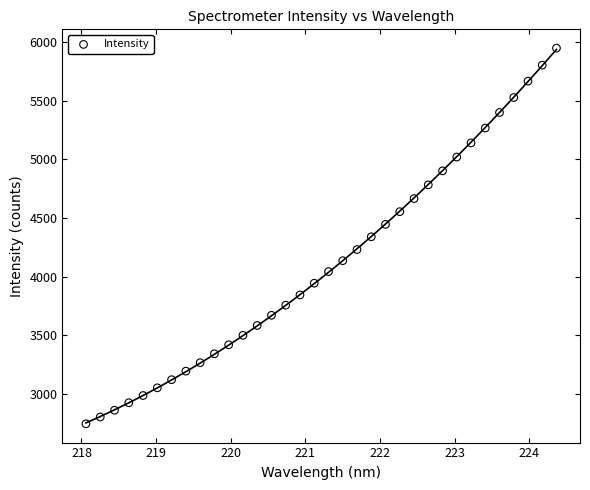

What is the range of Y values (max minus min)?

3205.2